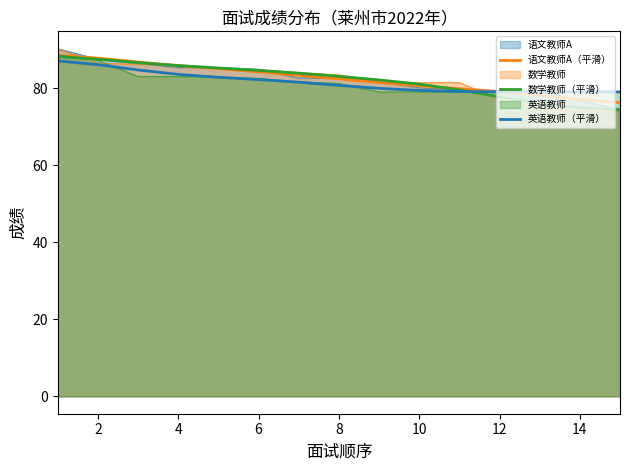

What is the minimum value shown in the chart?

74.3